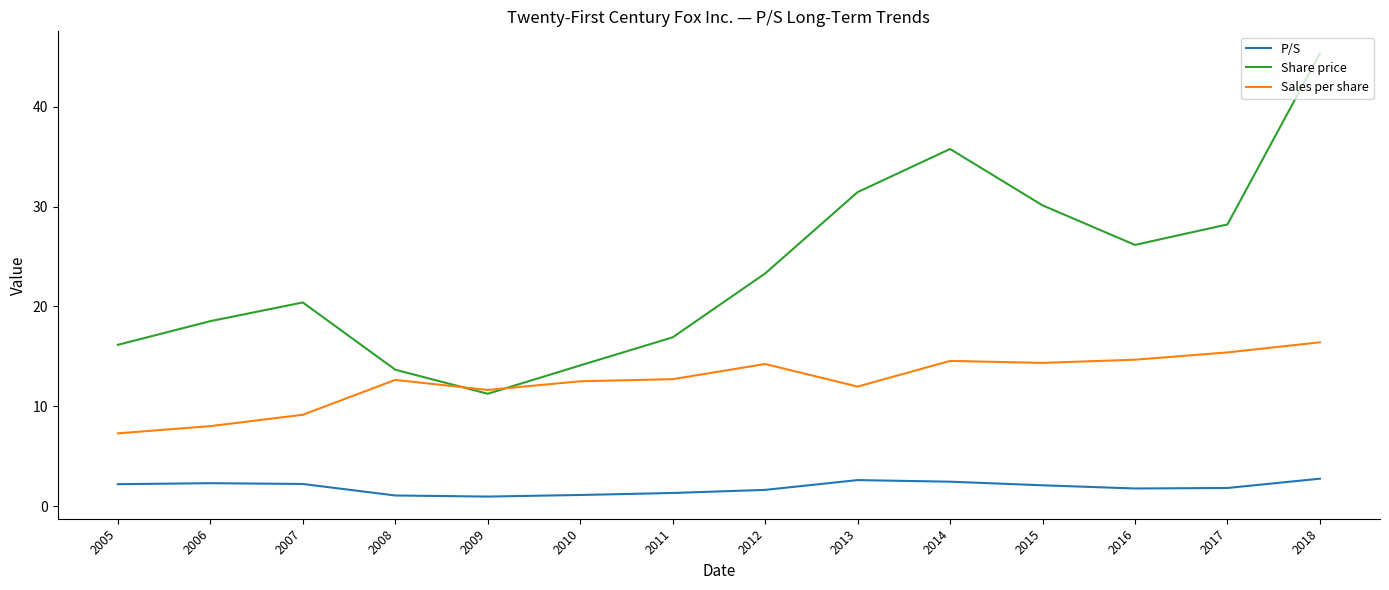

Read the P/S value at 2015.

2.1